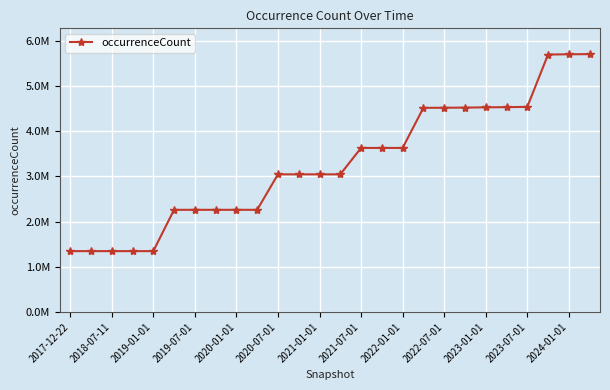

Does the chart have visible grid lines?

Yes